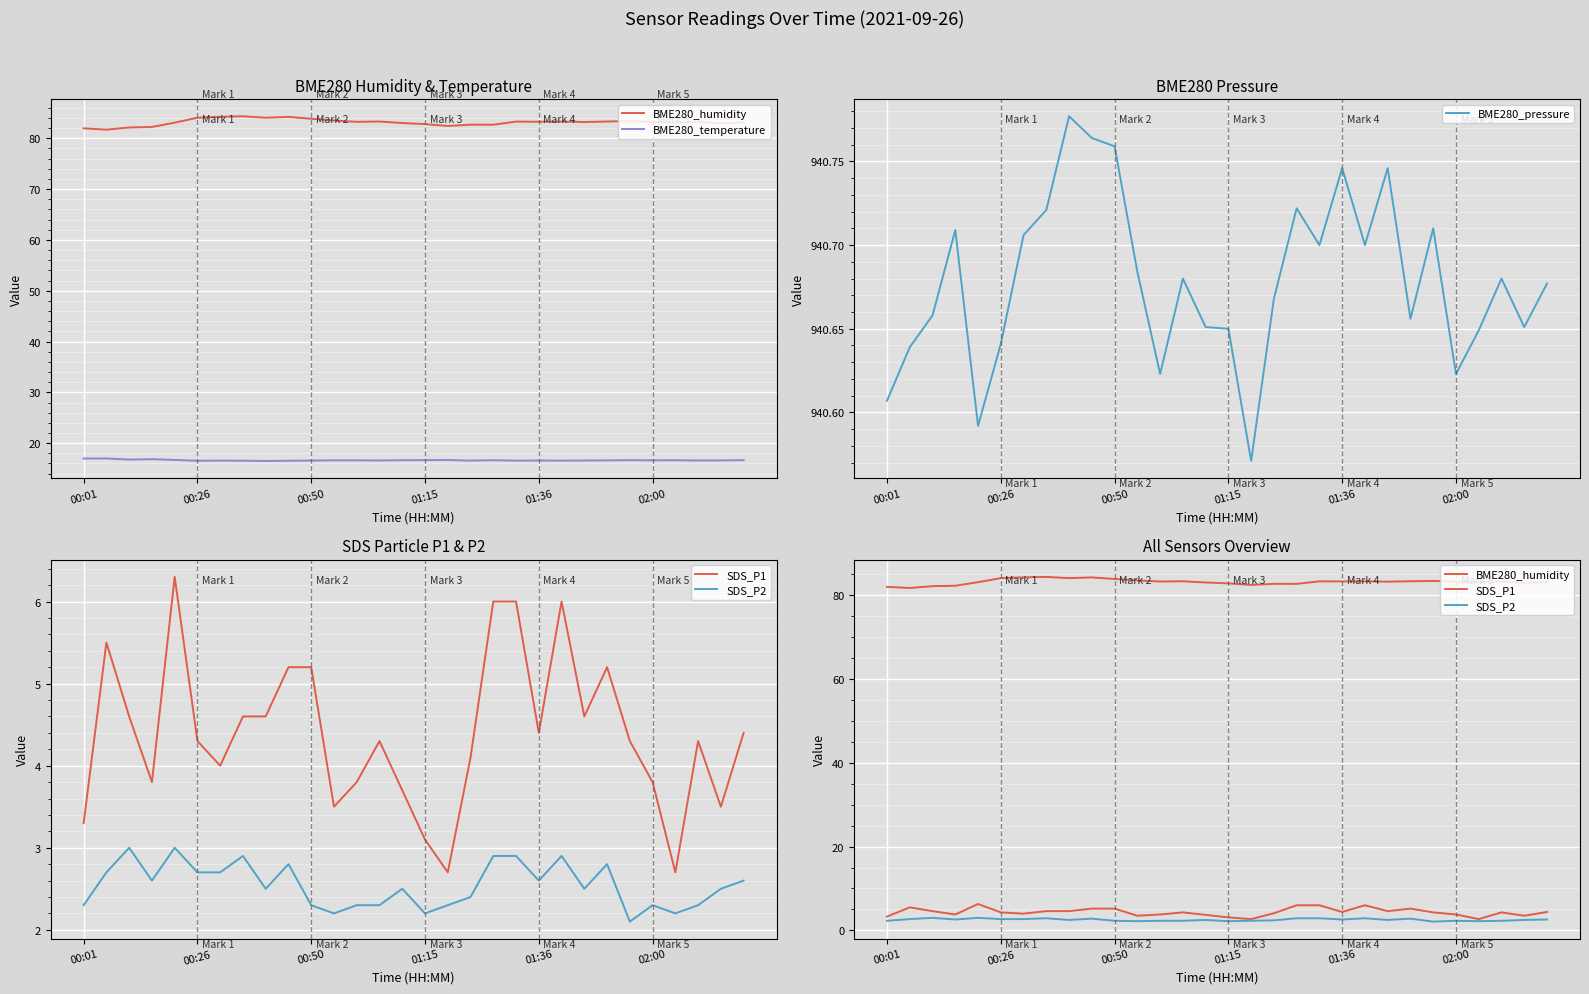

True or false: SDS_P2 and BME280_humidity cross at least once.

False